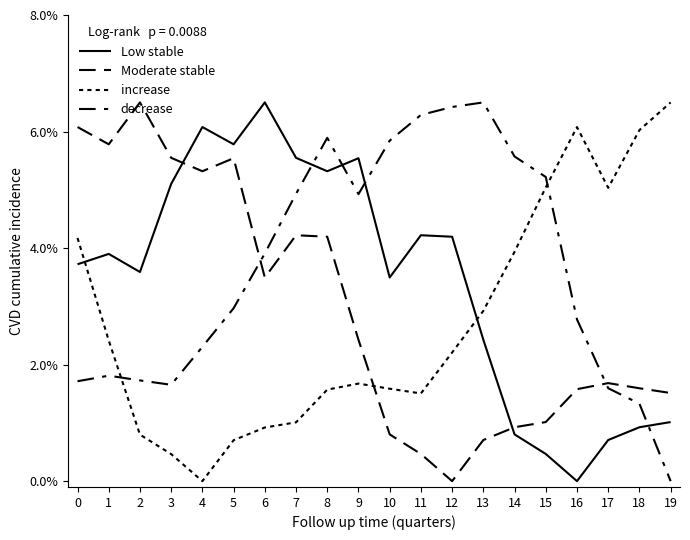

How many lines are shown in the chart?

4